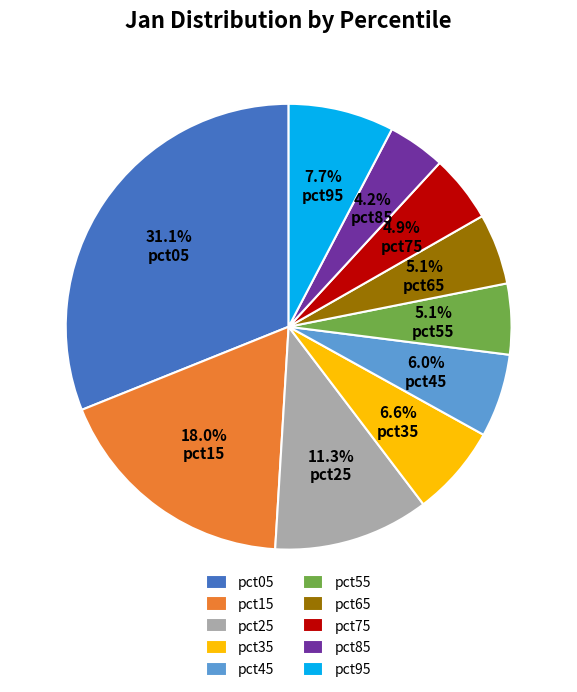

To the nearest percent, what is the difference between the largest and smallest slice percentages?

27%